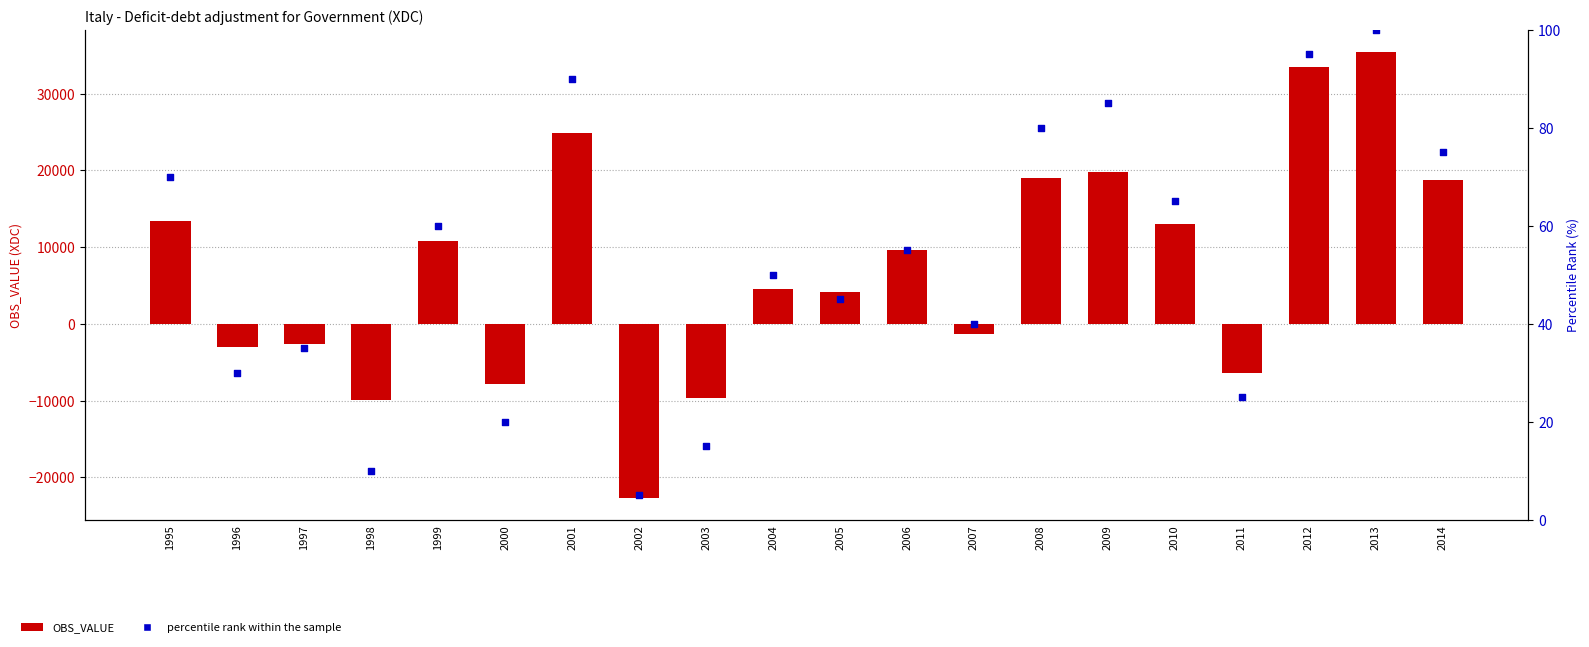

Which series has the widest spread of Y values?

OBS_VALUE